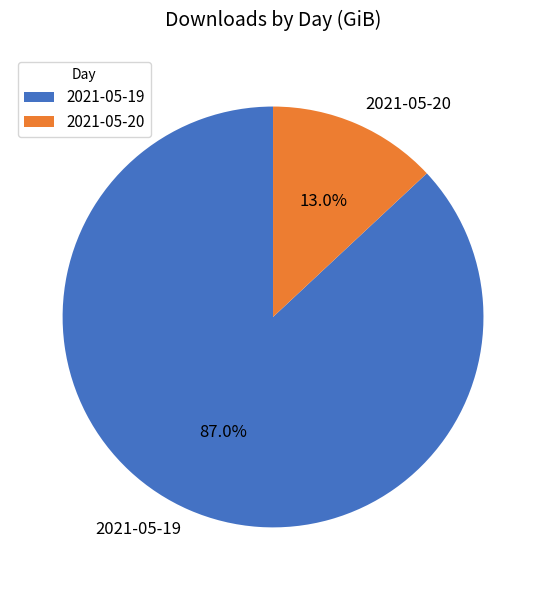

Is it true that 2021-05-19 is 74% of the pie?

False